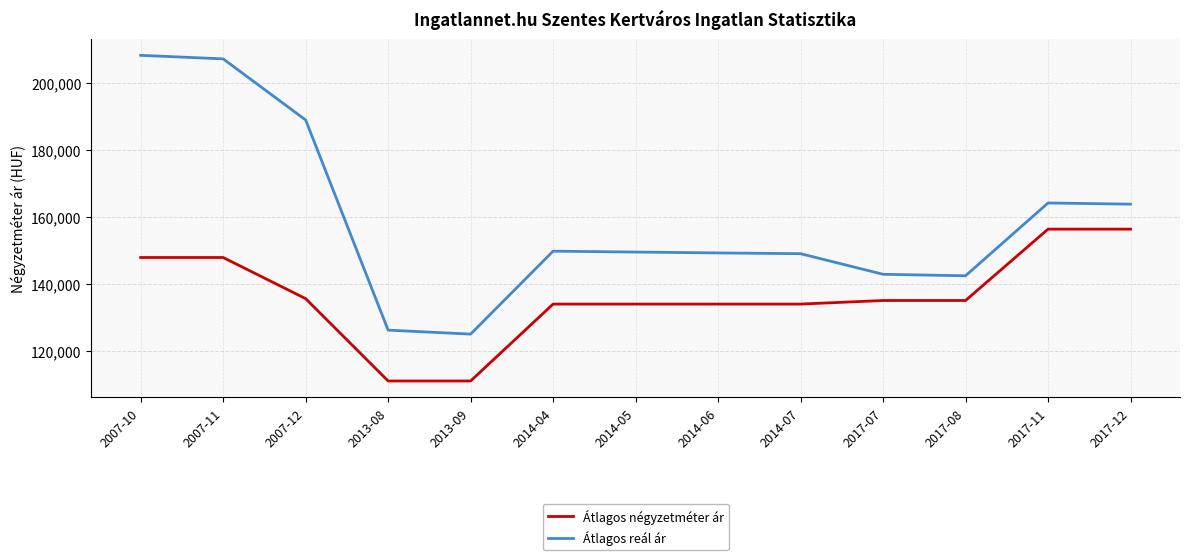

What position from the right is 2017-11?

2